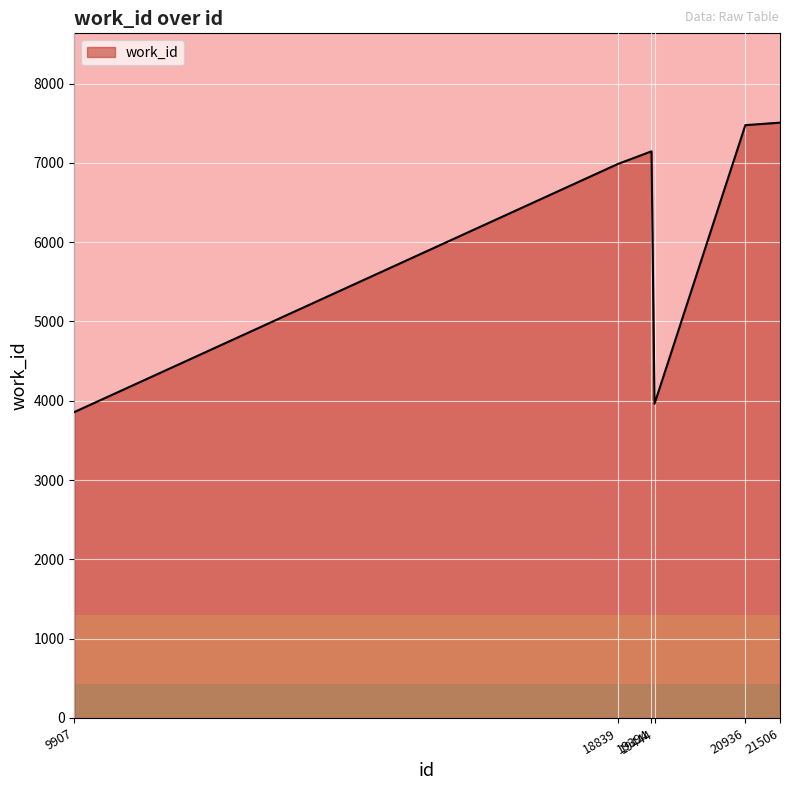

What is the difference between the values at 9907 and 18839?

3128